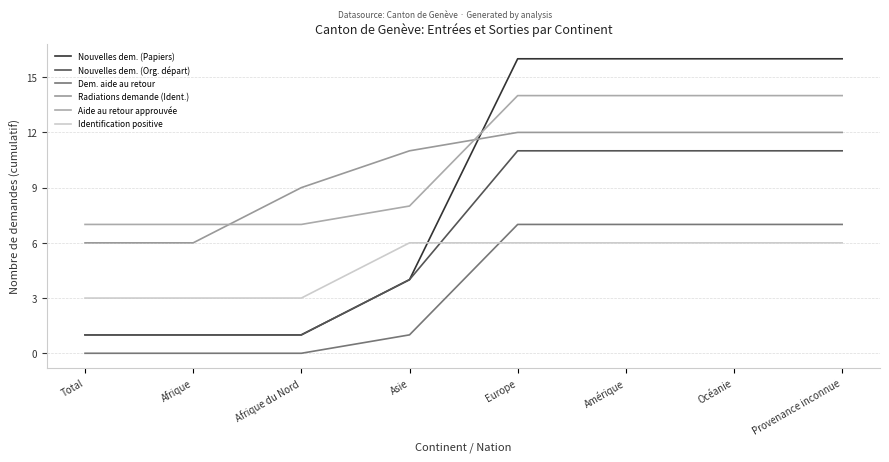

What value does the Radiations demande (Ident.) series have at Afrique?

6